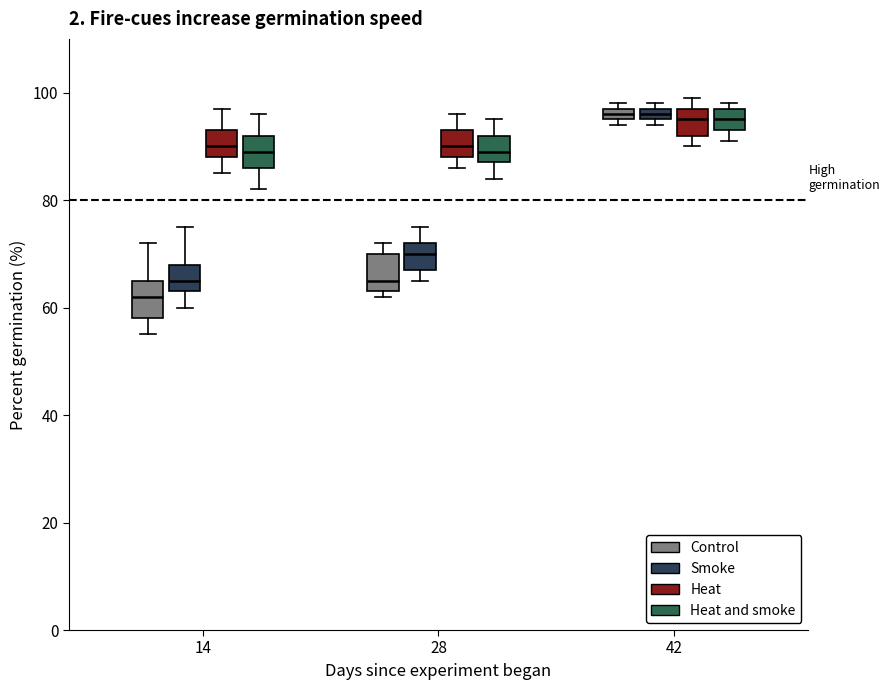

Which box has the lowest median line?

14 (Control)